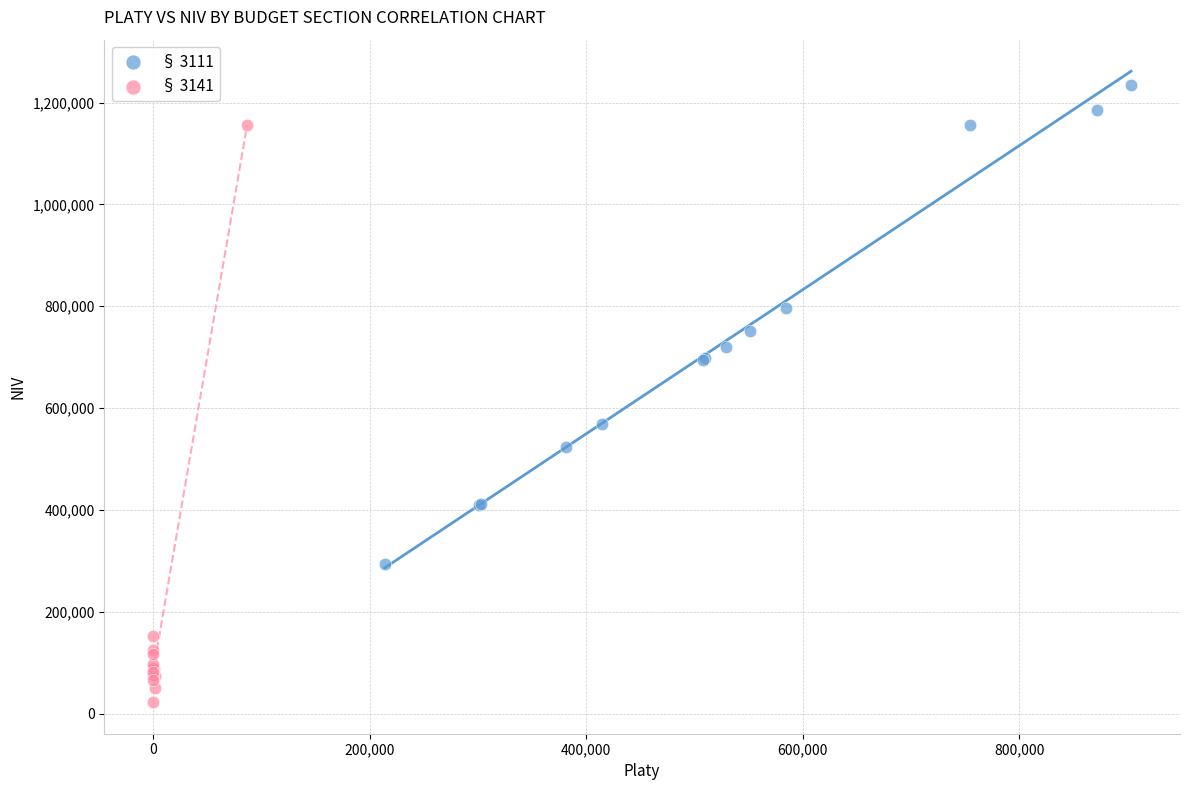

Which series contains the lowest Y value?

§ 3141